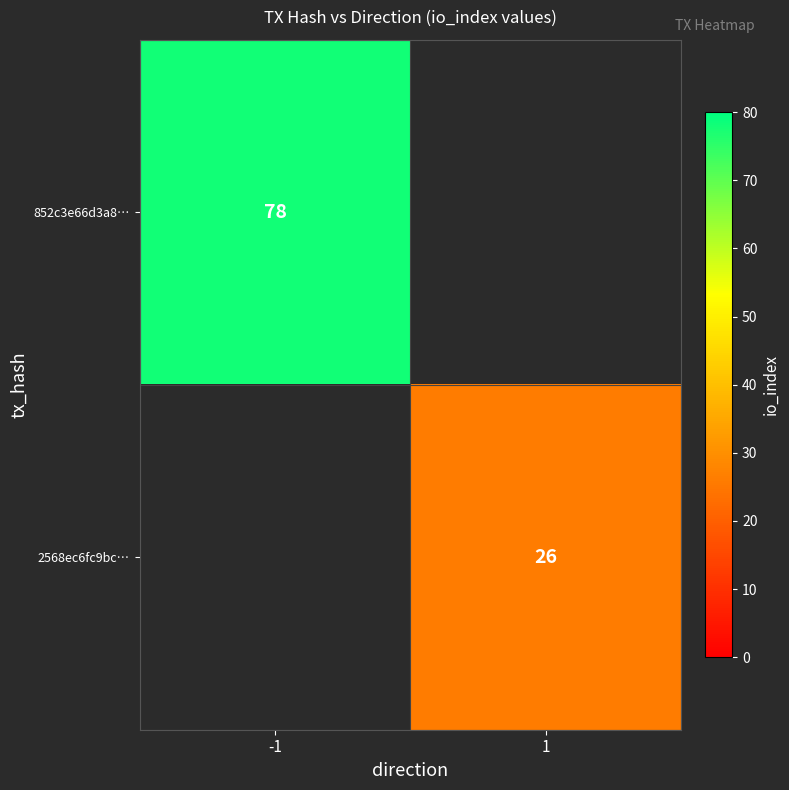

Which category has the lowest value across all series?

1